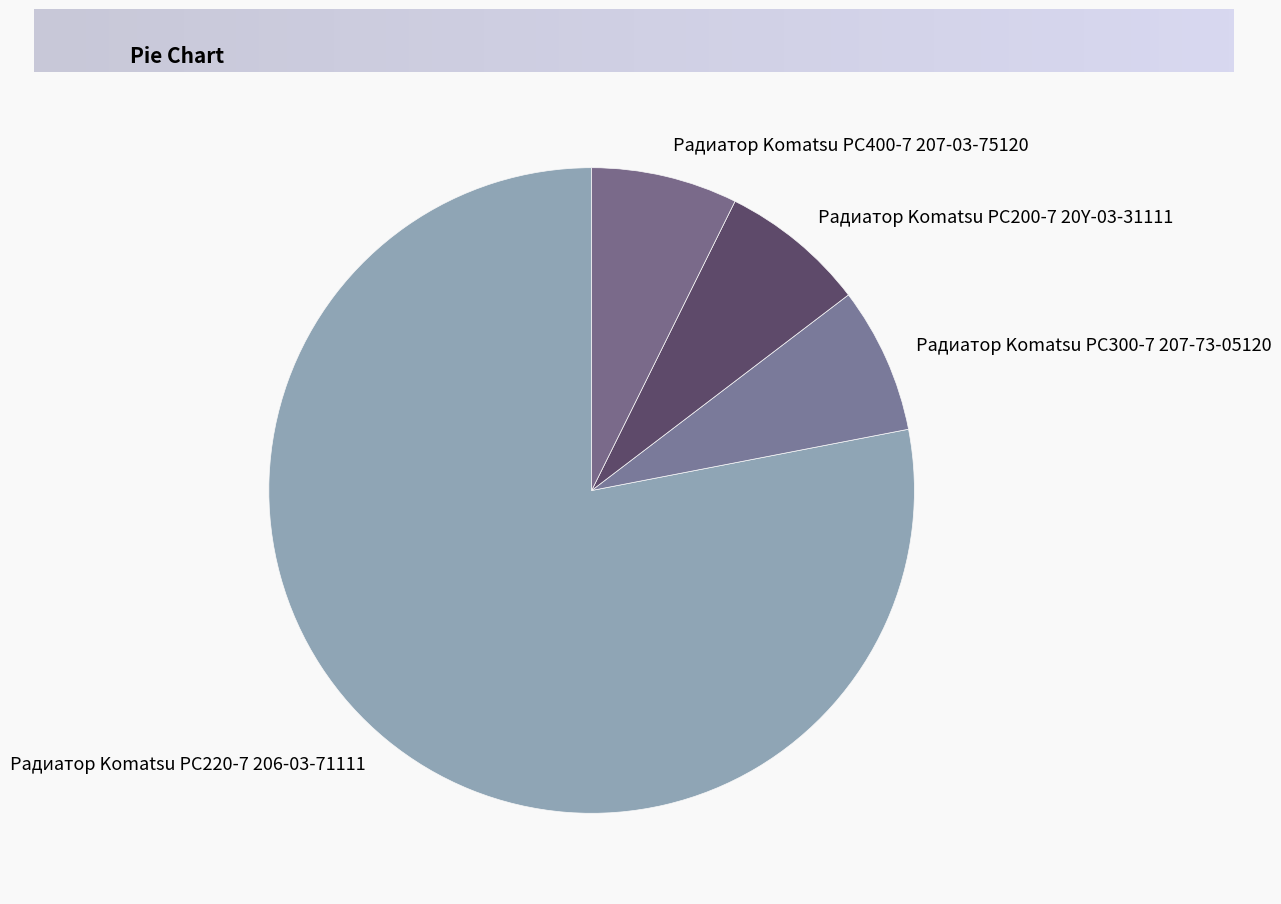

Do Радиатор Komatsu PC400-7 207-03-75120 and Радиатор Komatsu PC300-7 207-73-05120 together represent more than half of the pie?

No